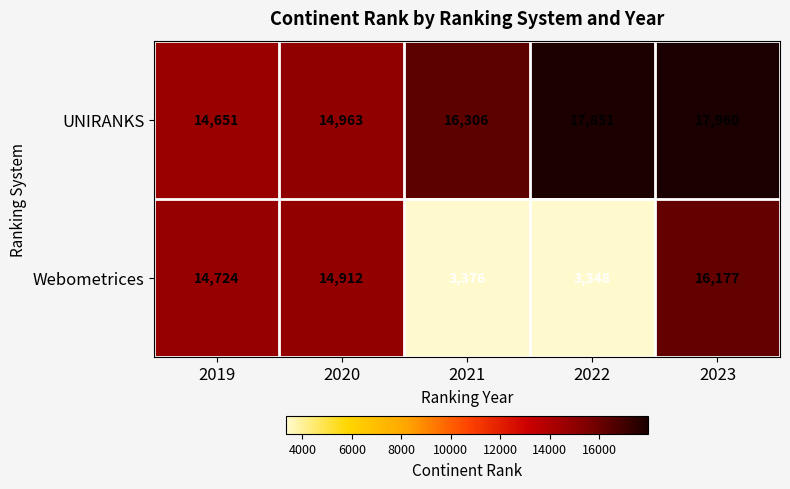

The value of UNIRANKS at 2019 is 14651. True or false?

True